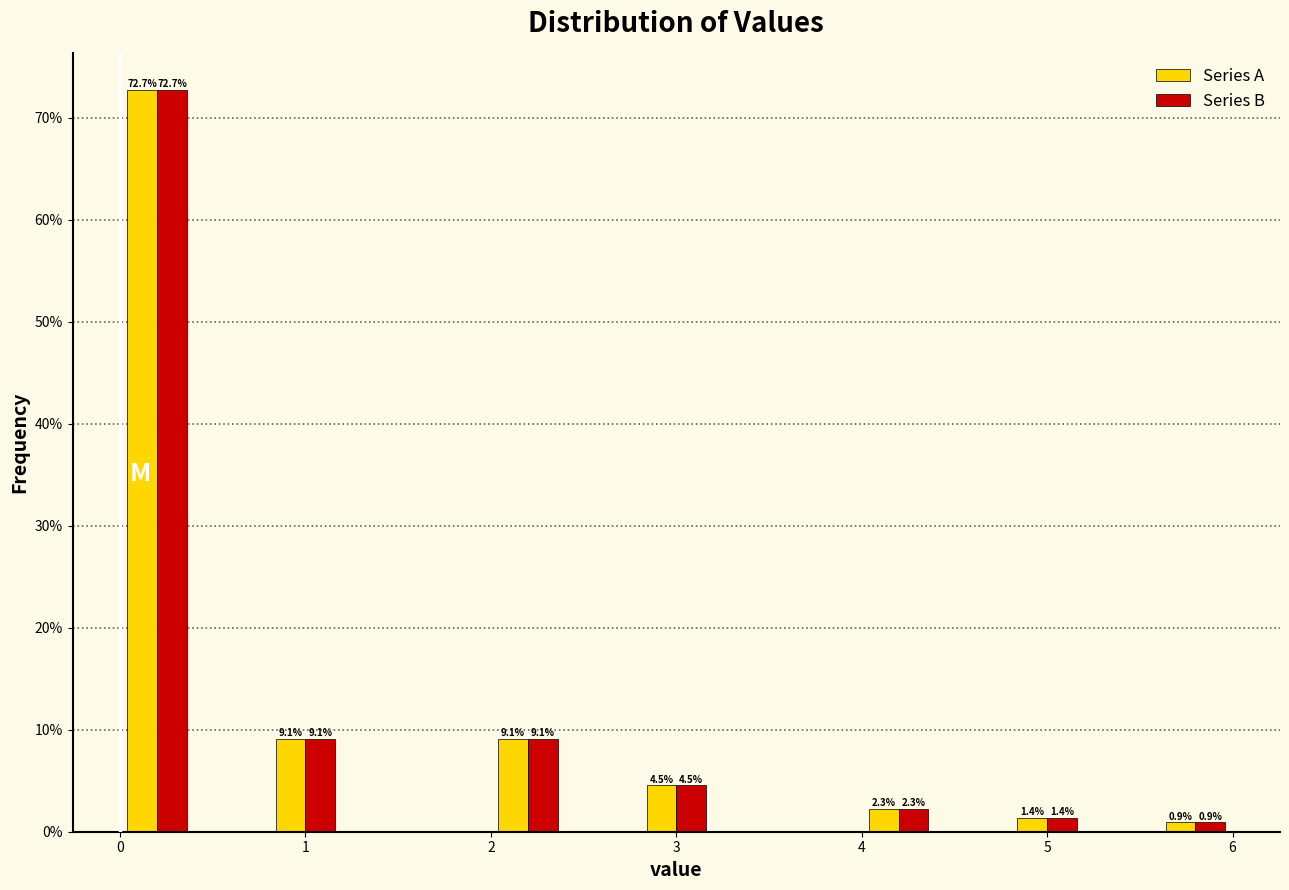

In the Series A series, which range on the x-axis has the tallest bar?

0.0 to 0.4